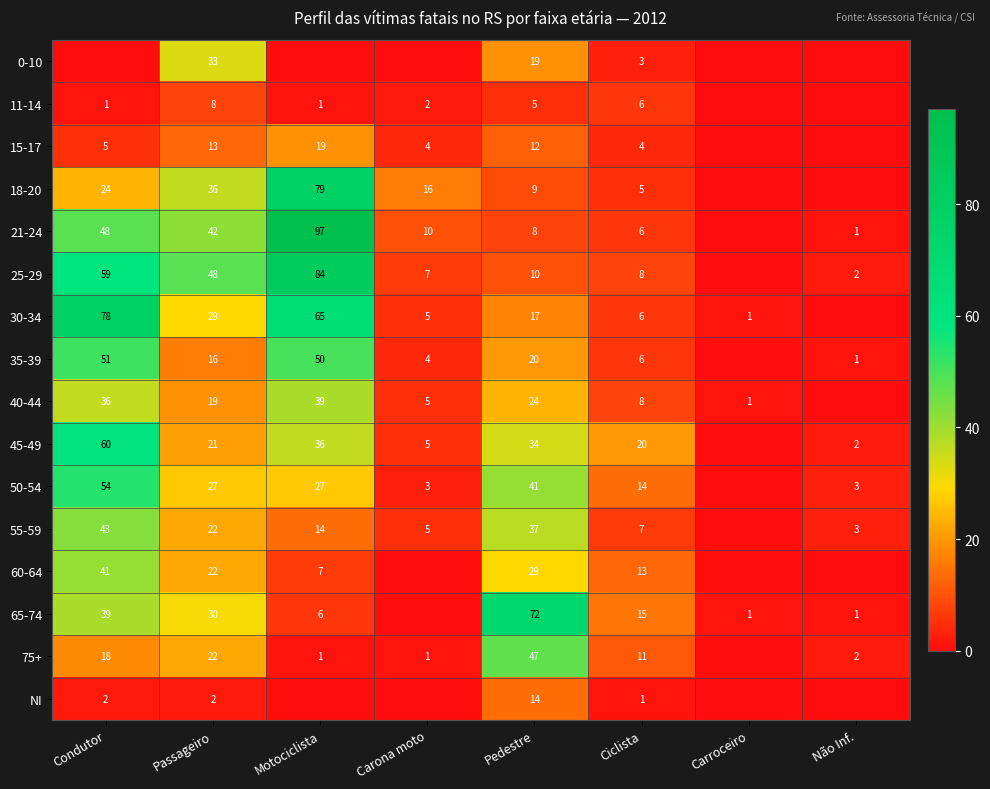

Is it true that 50-54 equals 2 at Carona moto?

False